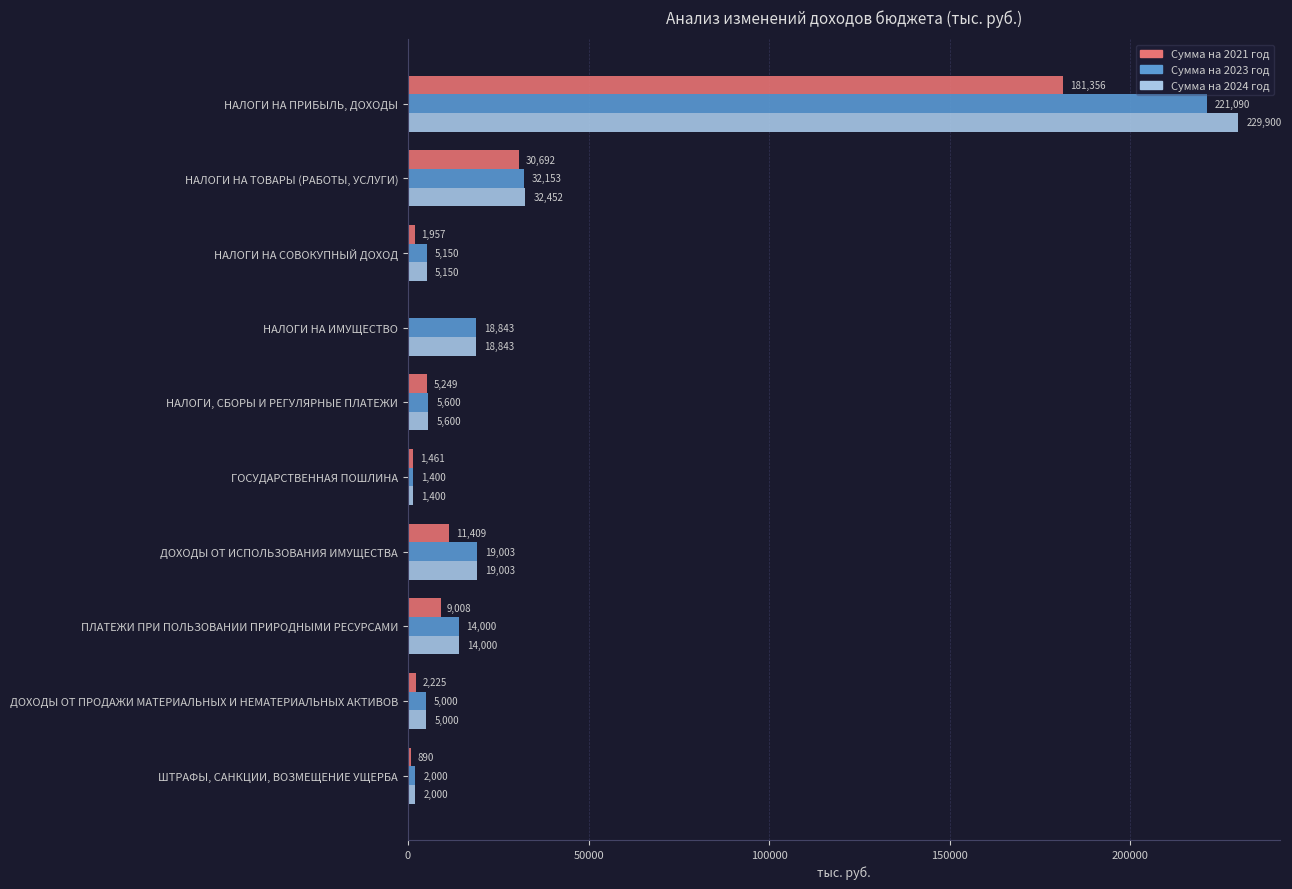

The value of Сумма на 2021 год at НАЛОГИ НА СОВОКУПНЫЙ ДОХОД is 1957. True or false?

True